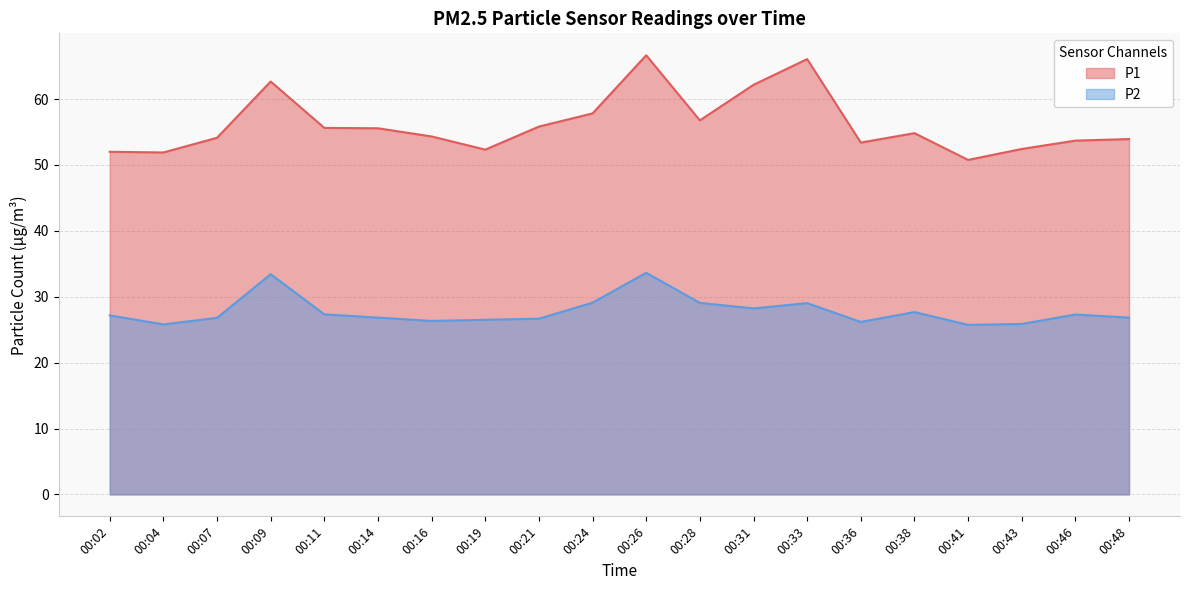

What is the total value across all series at 00:14?

82.4